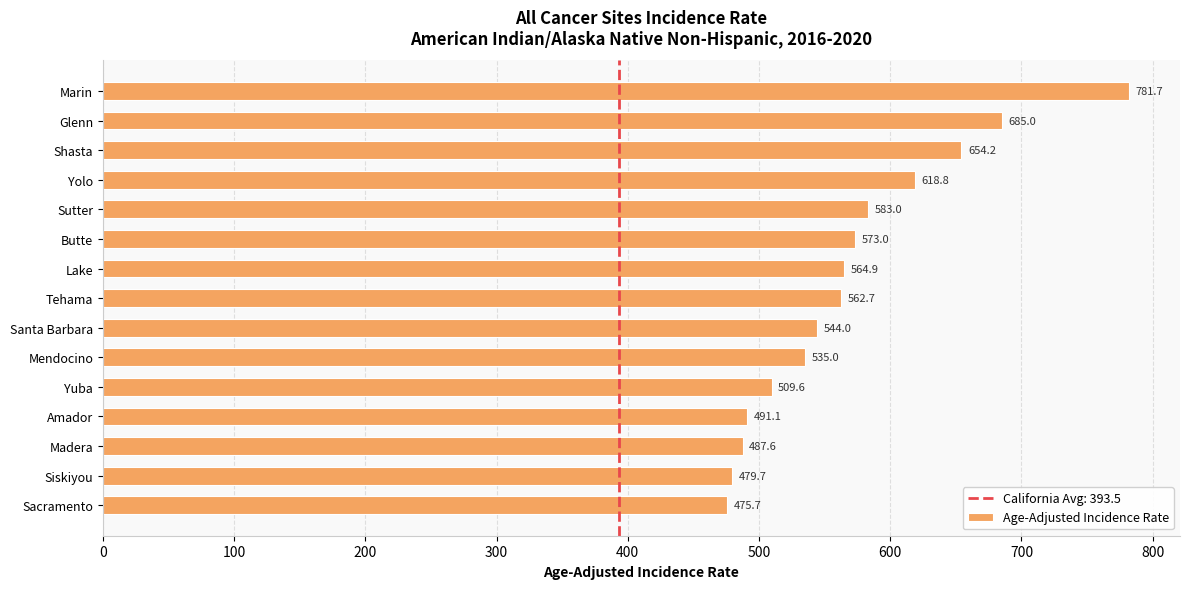

Does the chart contain stacked bars?

No